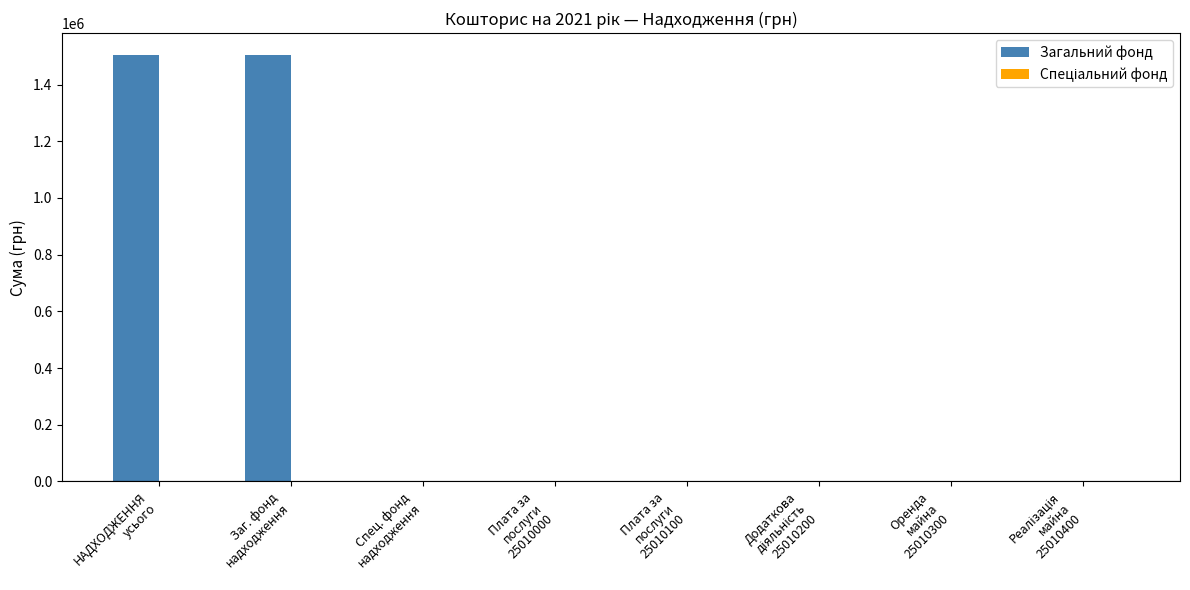

What is the sum of all values?

3012000